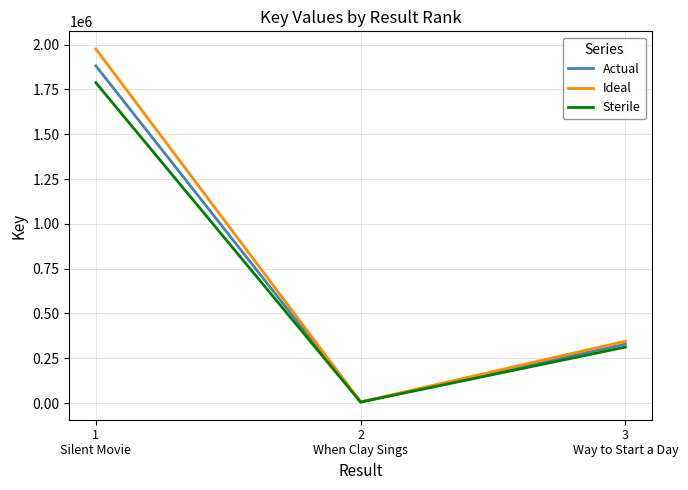

What is the difference between the Actual values at 2
When Clay Sings and 1
Silent Movie?

1875894.0